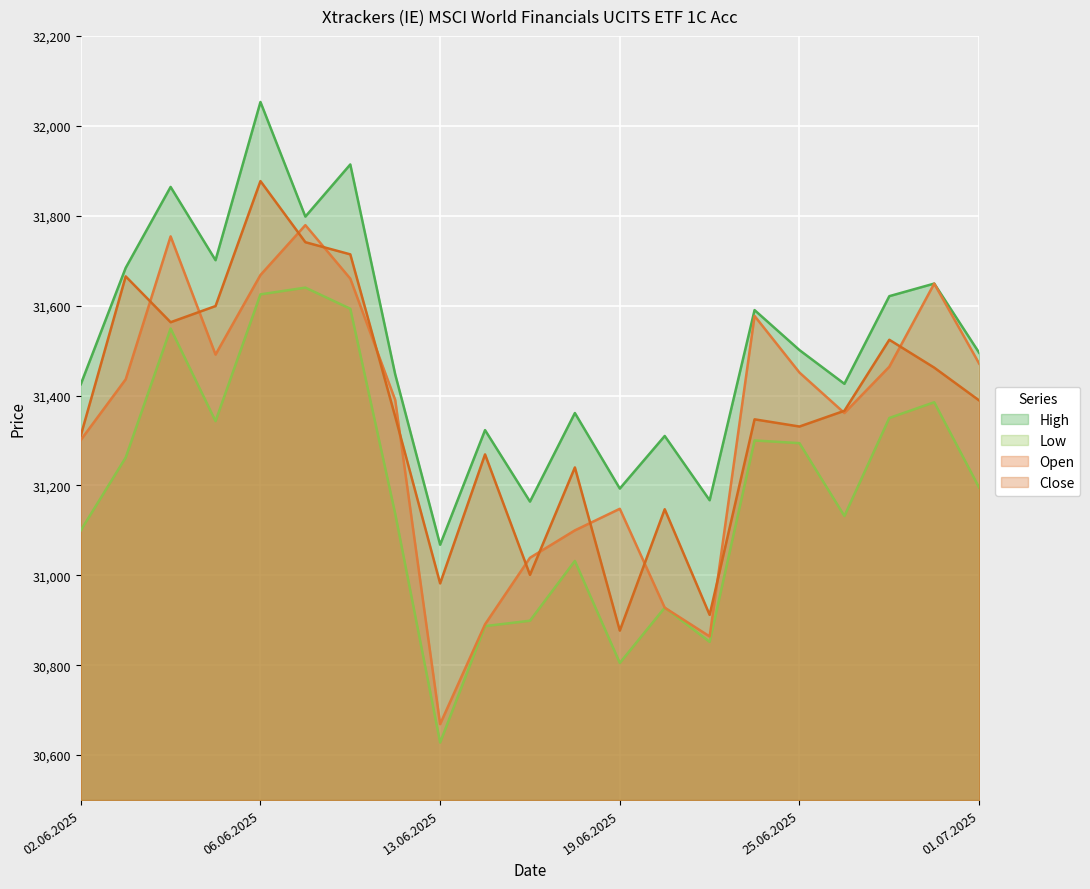

Which series has the widest spread of values?

Open